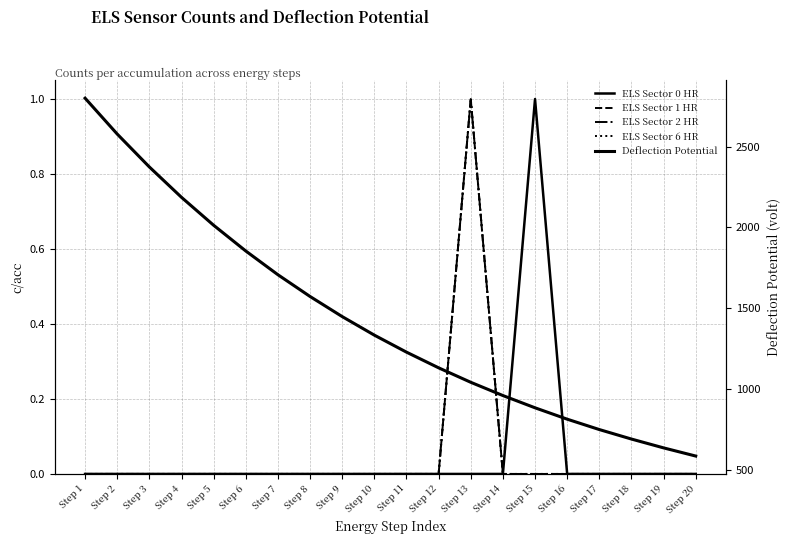

Which series has the largest range (max minus min)?

Deflection Potential